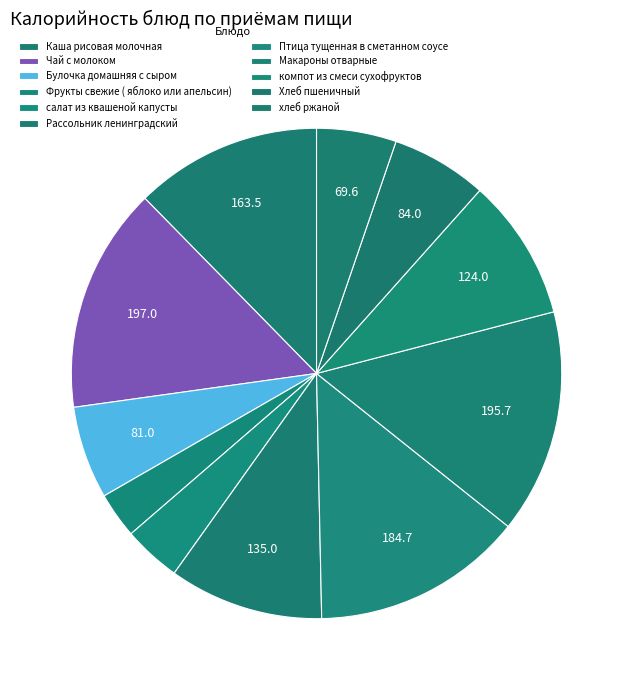

Which category has the smallest portion of the pie?

Фрукты свежие ( яблоко или апельсин)